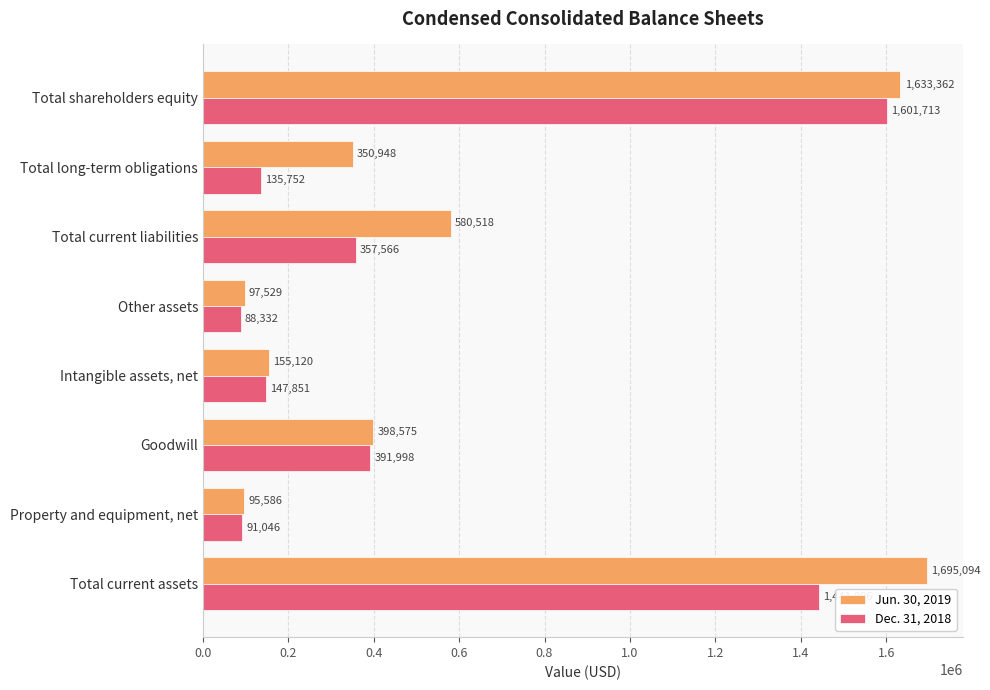

Rank the categories by Jun. 30, 2019 value from lowest to highest.

Property and equipment, net, Other assets, Intangible assets, net, Total long-term obligations, Goodwill, Total current liabilities, Total shareholders equity, Total current assets